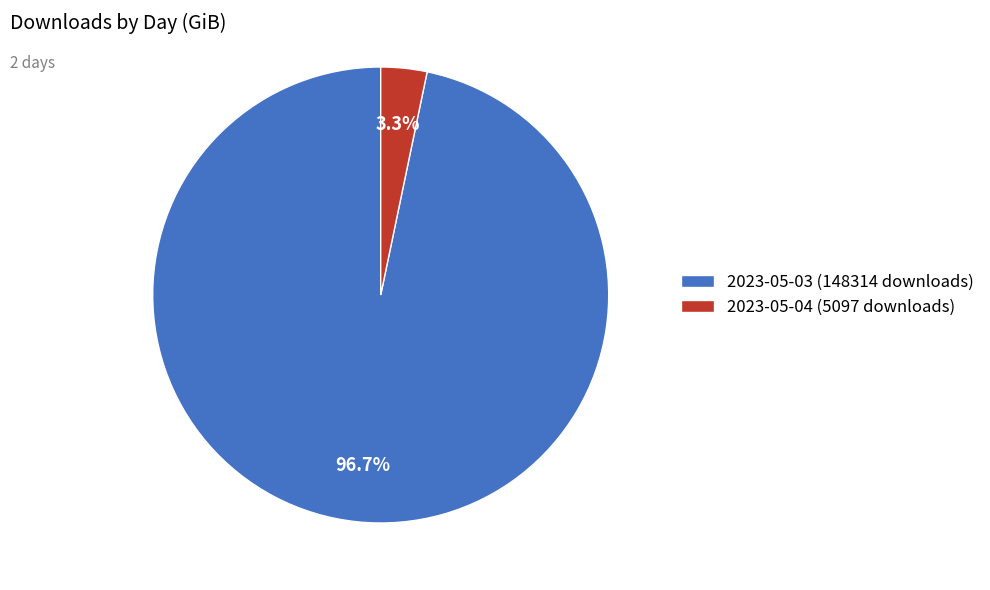

The 2023-05-04 (5097 downloads) slice represents 3% of the pie. True or false?

True